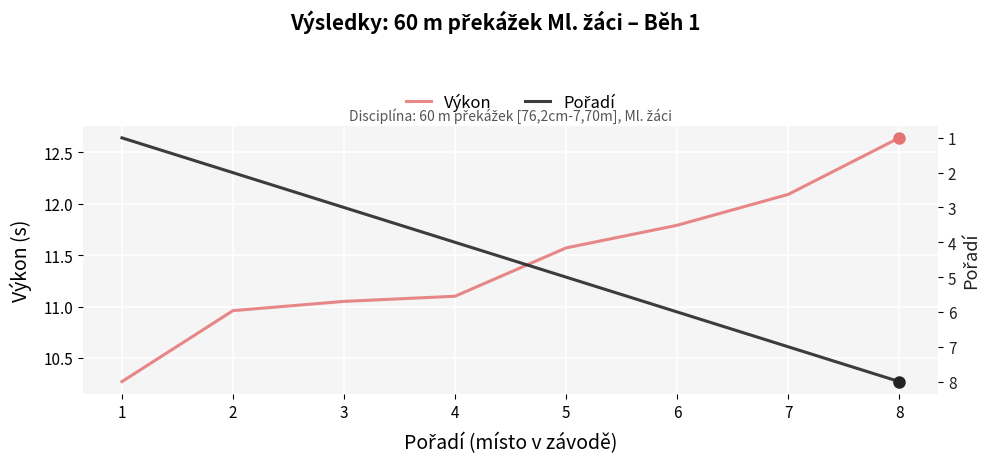

How many lines are shown in the chart?

2